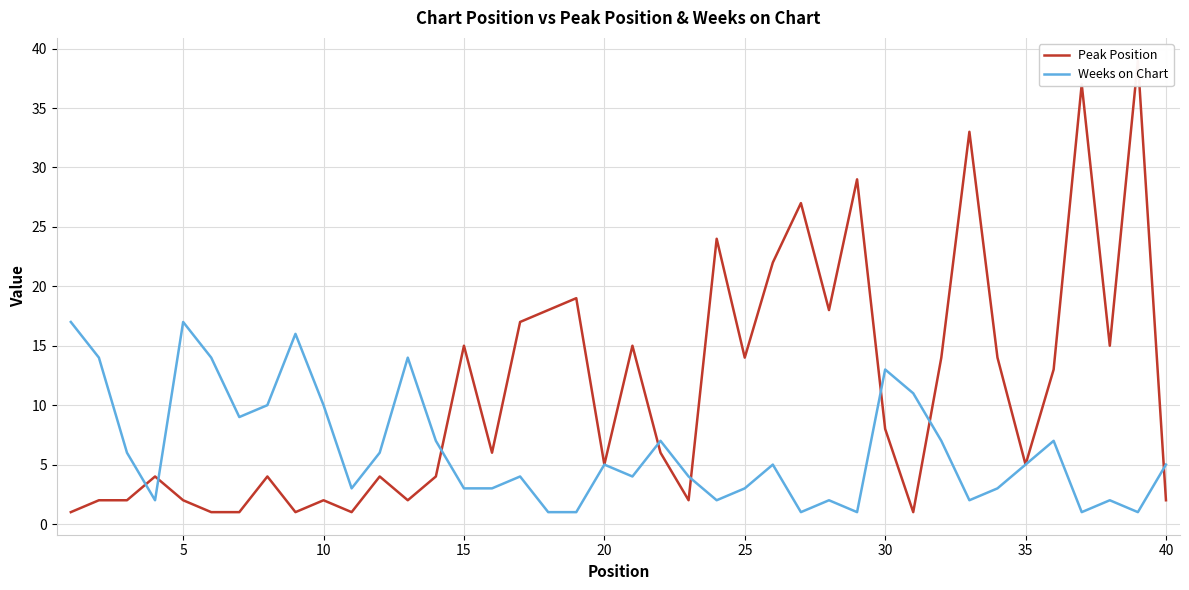

What is the difference between the maximum and second lowest values in the Weeks on Chart series?

16